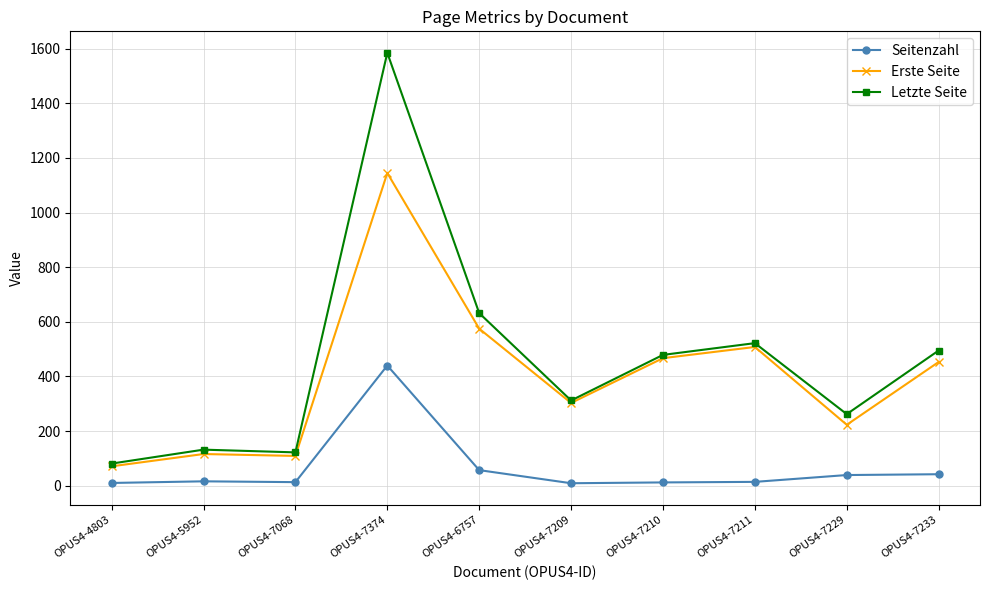

The Seitenzahl series shows 12 at OPUS4-7210. True or false?

True